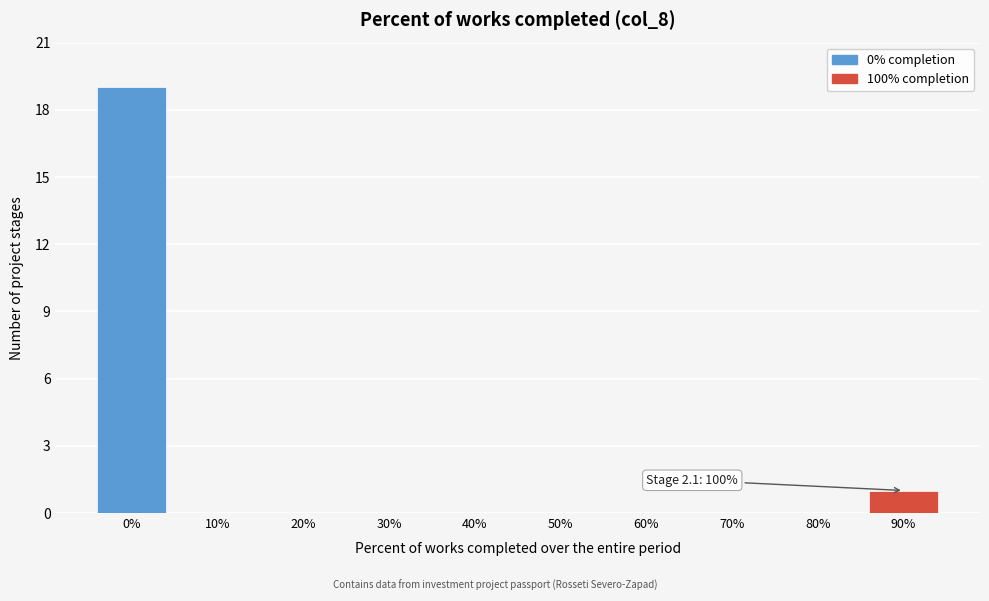

Reading right to left, transcribe all the data shown in this chart.

90%=1	80%=0	70%=0	60%=0	50%=0	40%=0	30%=0	20%=0	10%=0	0%=19